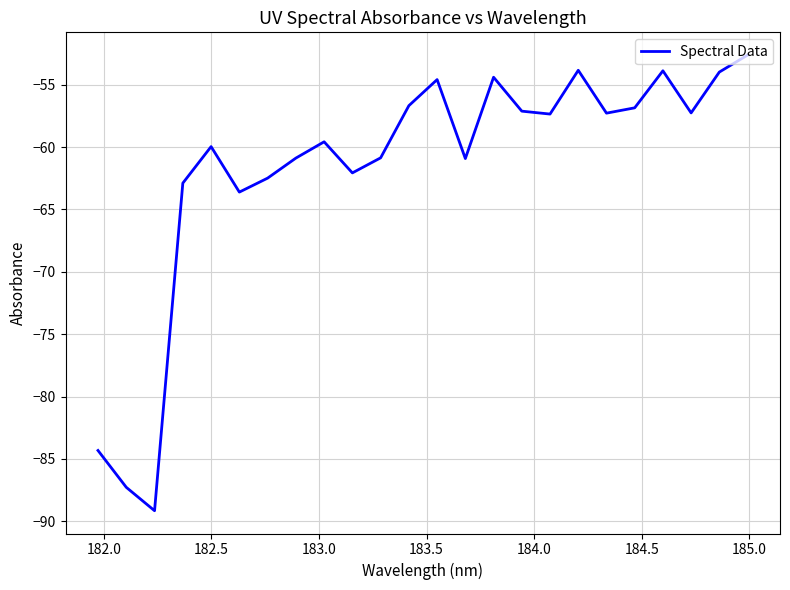

How many lines are shown in the chart?

1